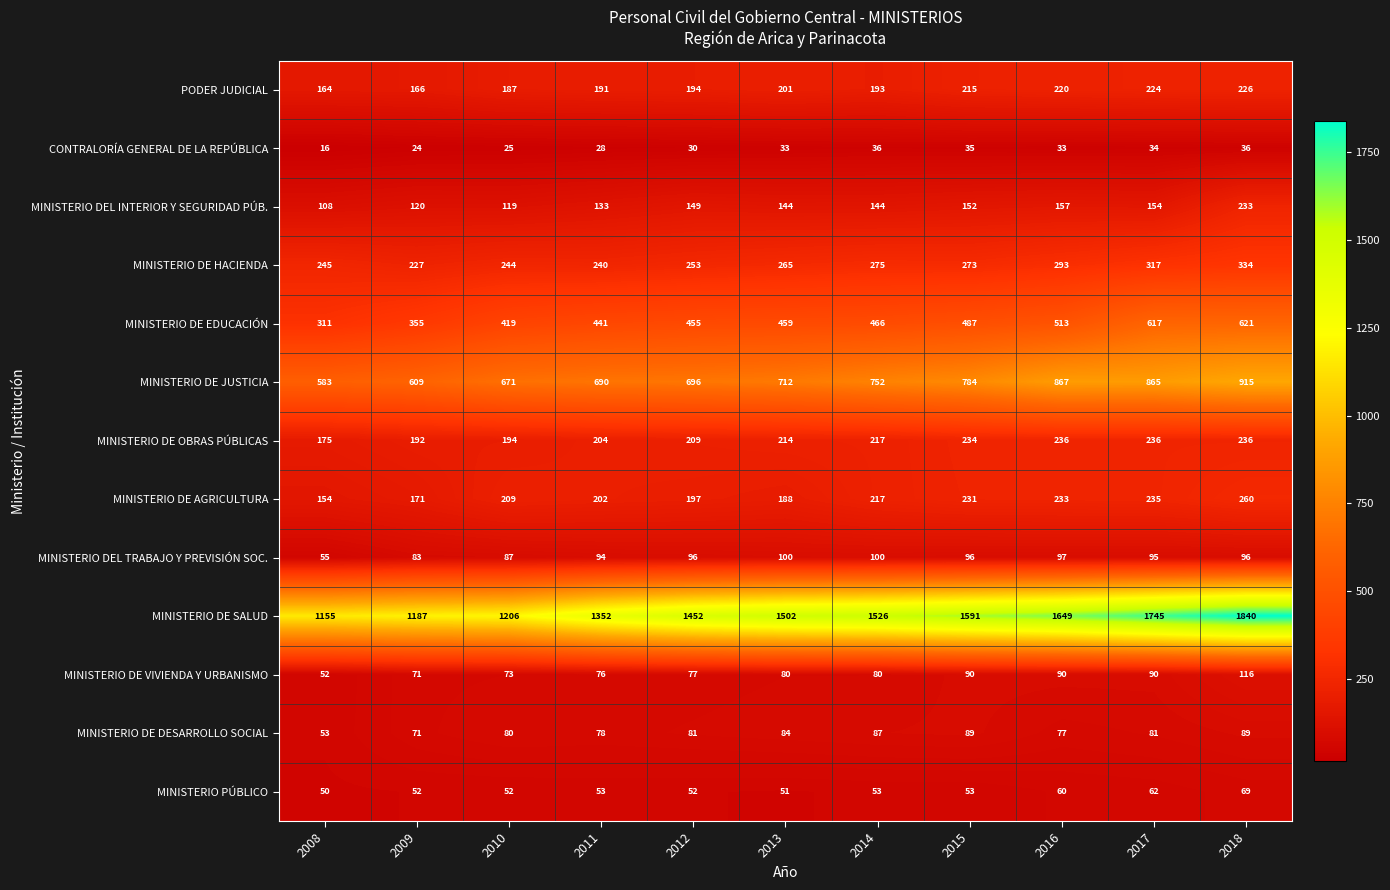

At which label is MINISTERIO PÚBLICO closest to 59?

2016